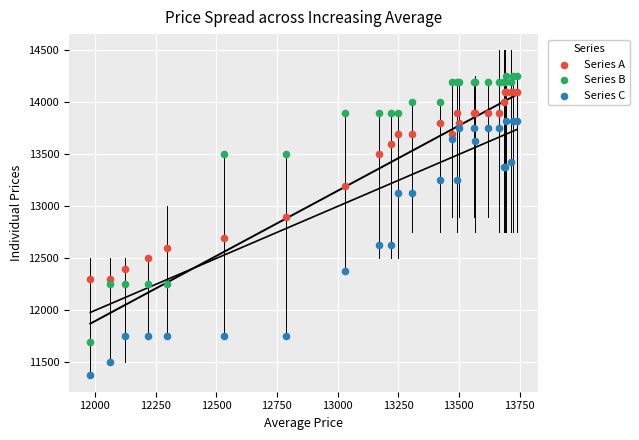

Which series contains the highest Y value?

Series B